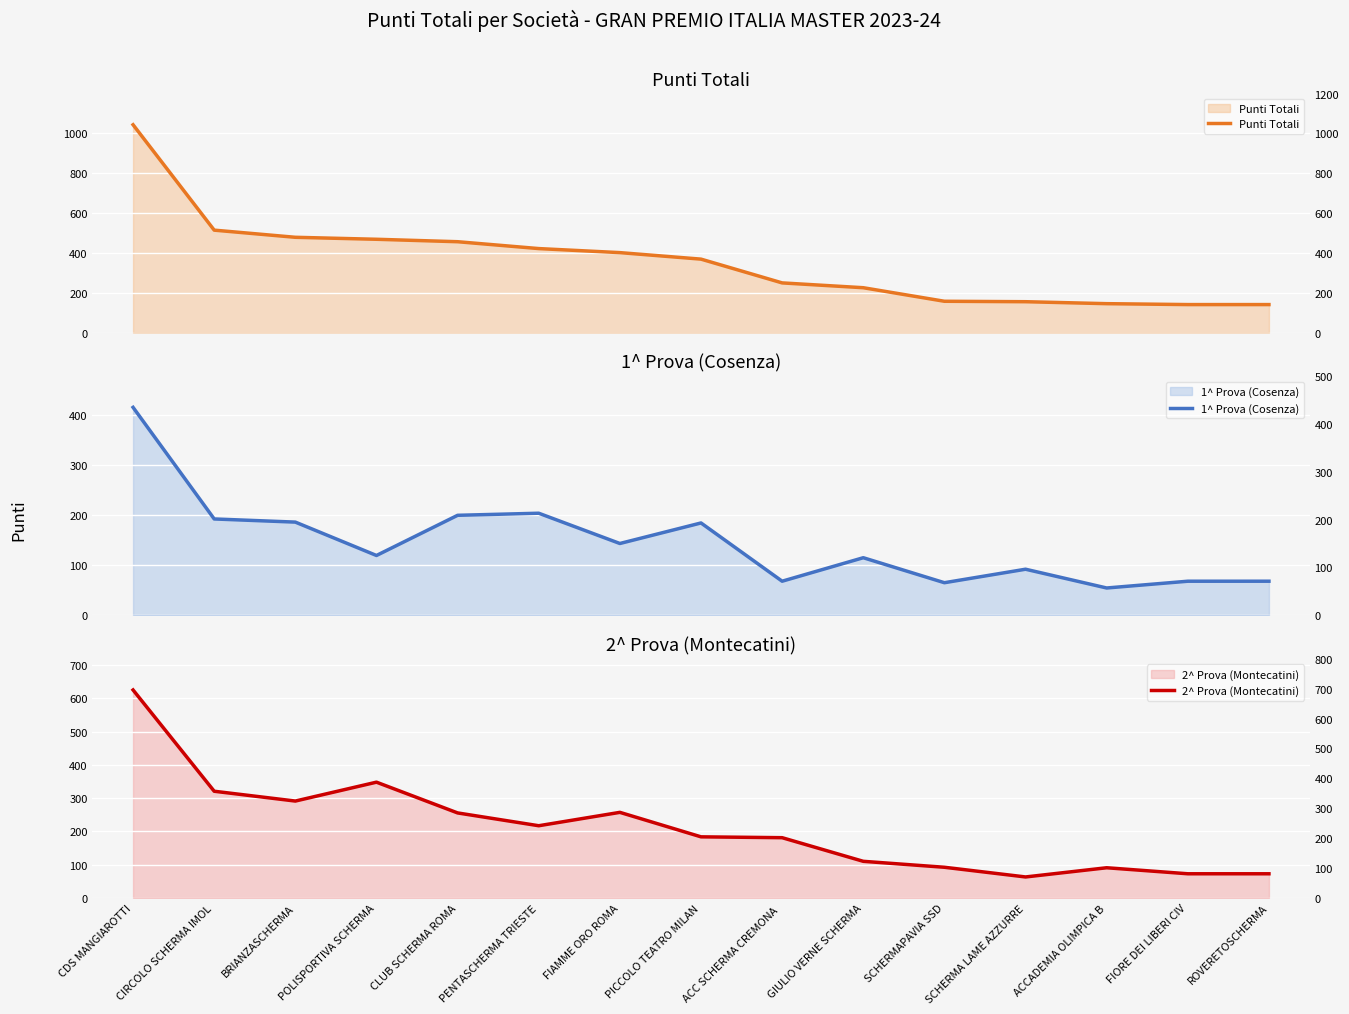

The value of Punti Totali at SCHERMAPAVIA SSD is 209.1. True or false?

False